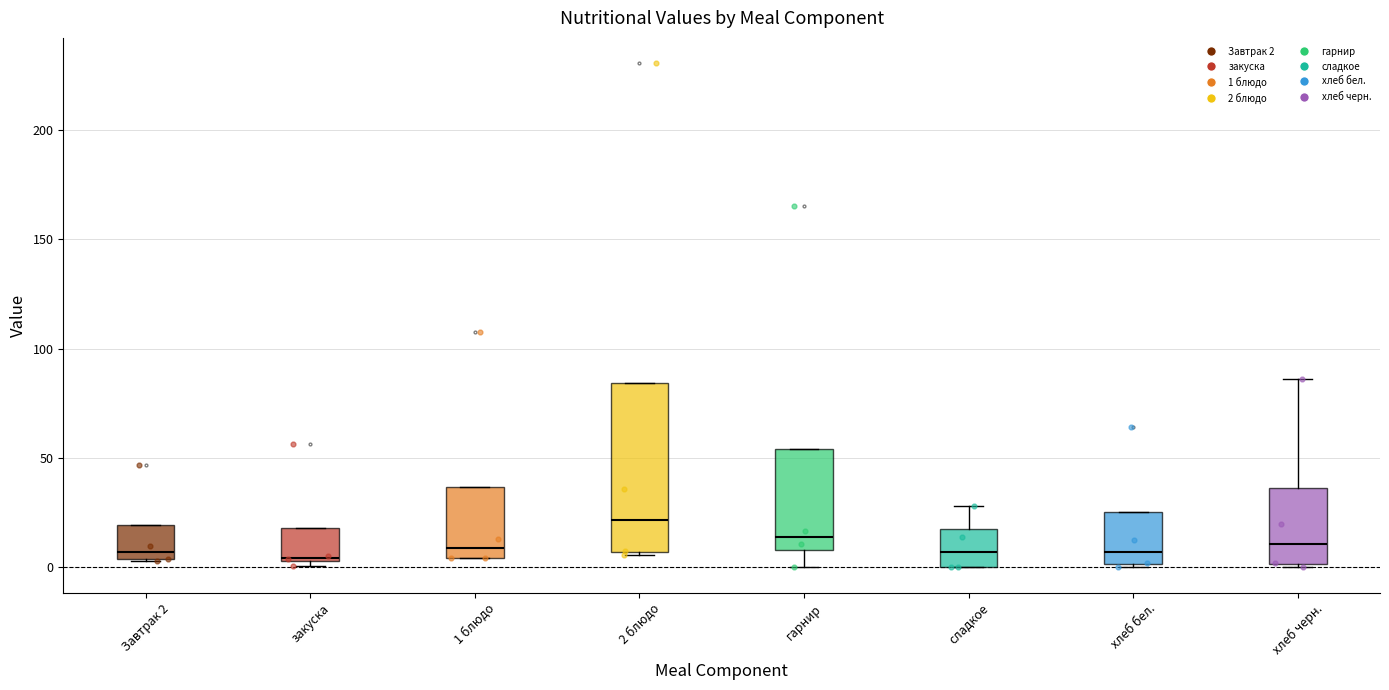

Reading left to right, transcribe this box plot: for each box, give where its median line is, the range the box spans, and where its two whiskers end, as read against the y-axis. The values are not printed on the chart, so give them approximately, as read against the axis.

Завтрак 2: median 5 (just above the box's lower edge), box 5 to 20, whiskers 5 to 20
закуска: median 5, box 5 to 20, whiskers 0 to 20
1 блюдо: median 10, box 5 to 35, whiskers 5 to 35
2 блюдо: median 20, box 5 to 85, whiskers 5 to 85
гарнир: median 15, box 10 to 55, whiskers 0 to 55
сладкое: median 5, box 0 to 20, whiskers 0 to 30
хлеб бел.: median 5, box 0 to 25, whiskers 0 to 25
хлеб черн.: median 10, box 0 to 35, whiskers 0 to 85